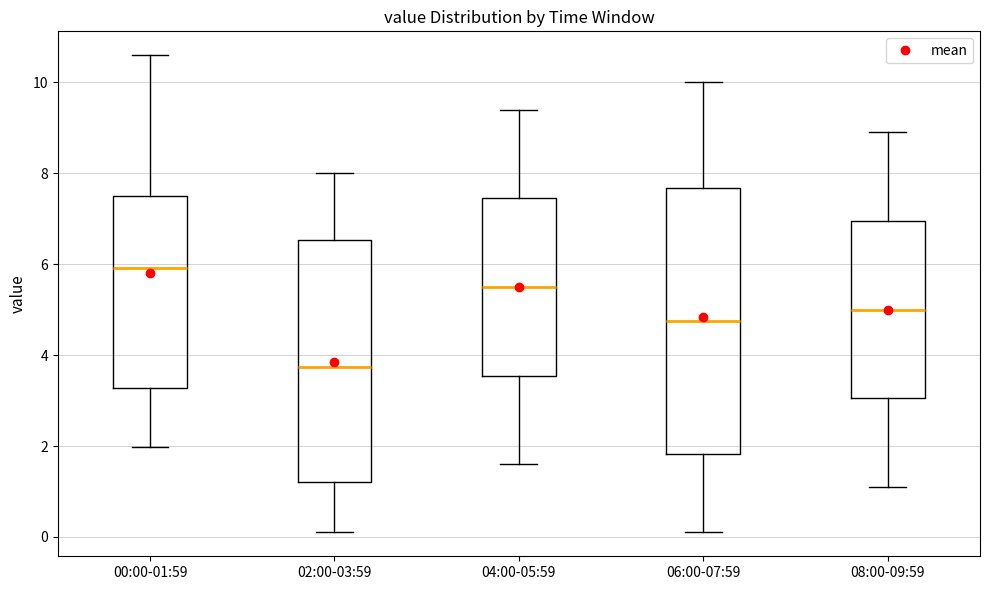

Reading left to right, read every box against the y-axis: the position of its median line, the range the box covers, and the ends of its whiskers. The values are not printed on the chart, so give them approximately, as read against the axis.

00:00-01:59: median 6.0, box 3.2 to 7.4, whiskers 2.0 to 10.6
02:00-03:59: median 3.8, box 1.2 to 6.6, whiskers 0.2 to 8.0
04:00-05:59: median 5.6, box 3.6 to 7.4, whiskers 1.6 to 9.4
06:00-07:59: median 4.8, box 1.8 to 7.6, whiskers 0.2 to 10.0
08:00-09:59: median 5.0, box 3.0 to 7.0, whiskers 1.2 to 9.0